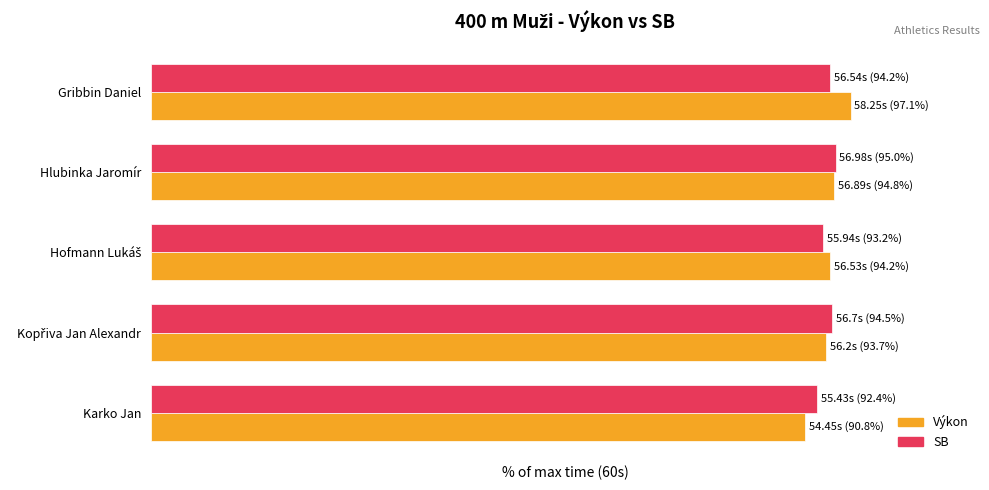

What are all the series names shown in the legend?

Výkon, SB